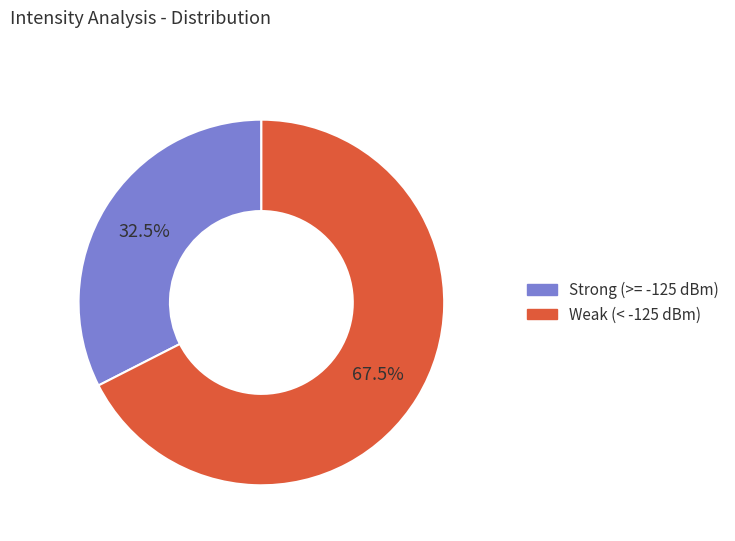

Is there any slice that represents more than half of the pie?

Yes